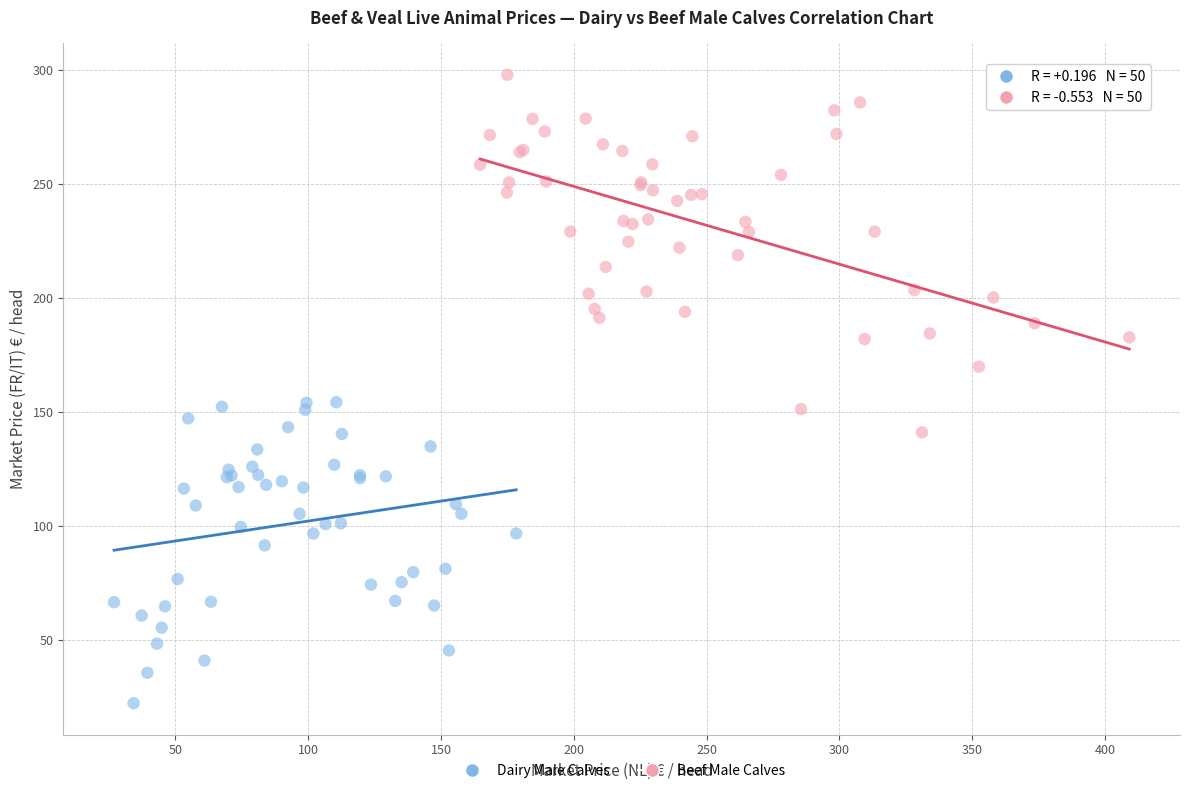

Which series contains the highest Y value?

Beef Male Calves